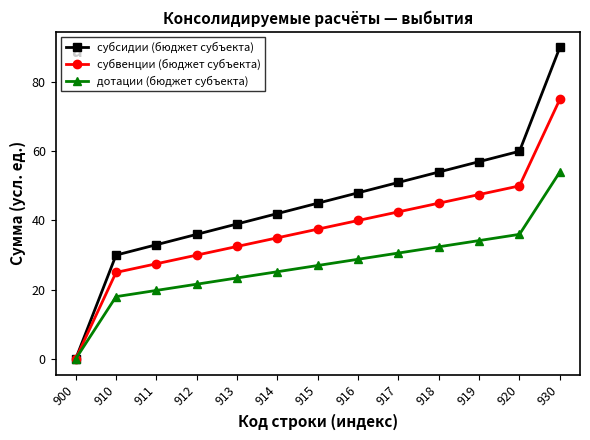

At how many categories does at least one series exceed 88?

1